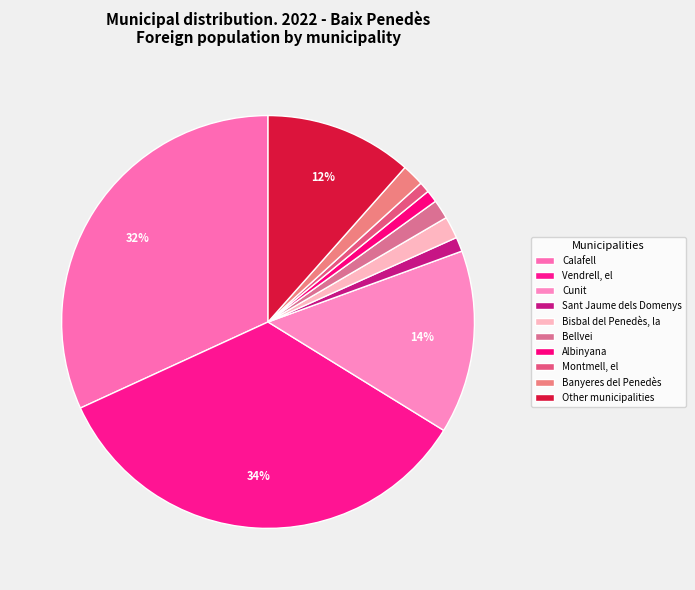

To the nearest percent, what percentage of the pie is Montmell, el?

1%